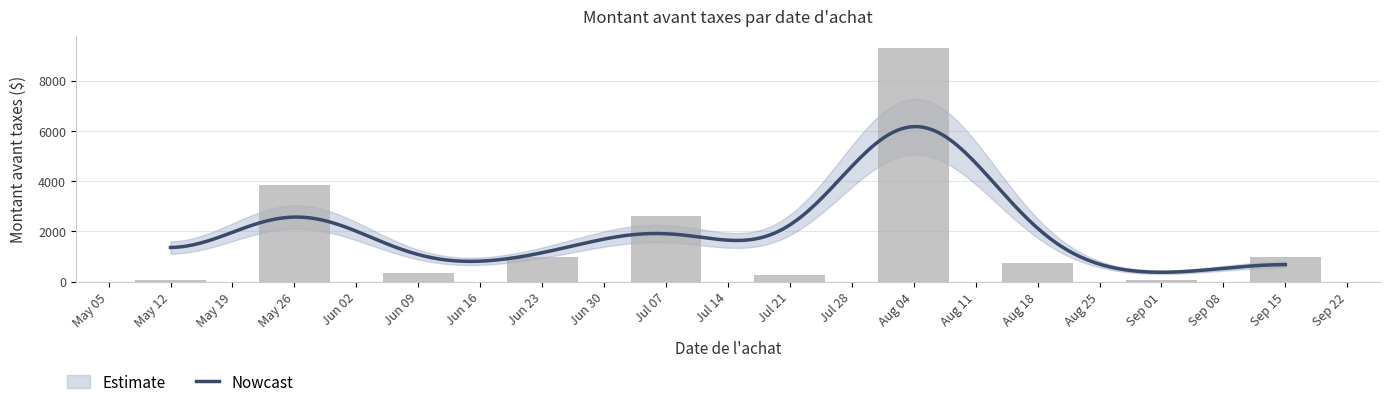

What position from the right is Sep 01?

2